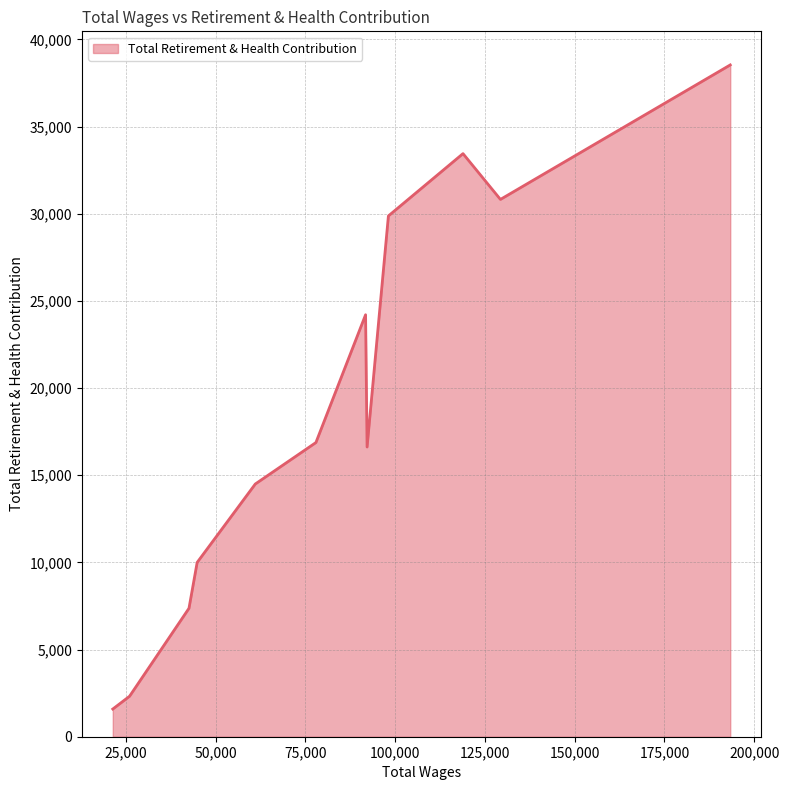

What is the maximum value shown in the chart?

38539